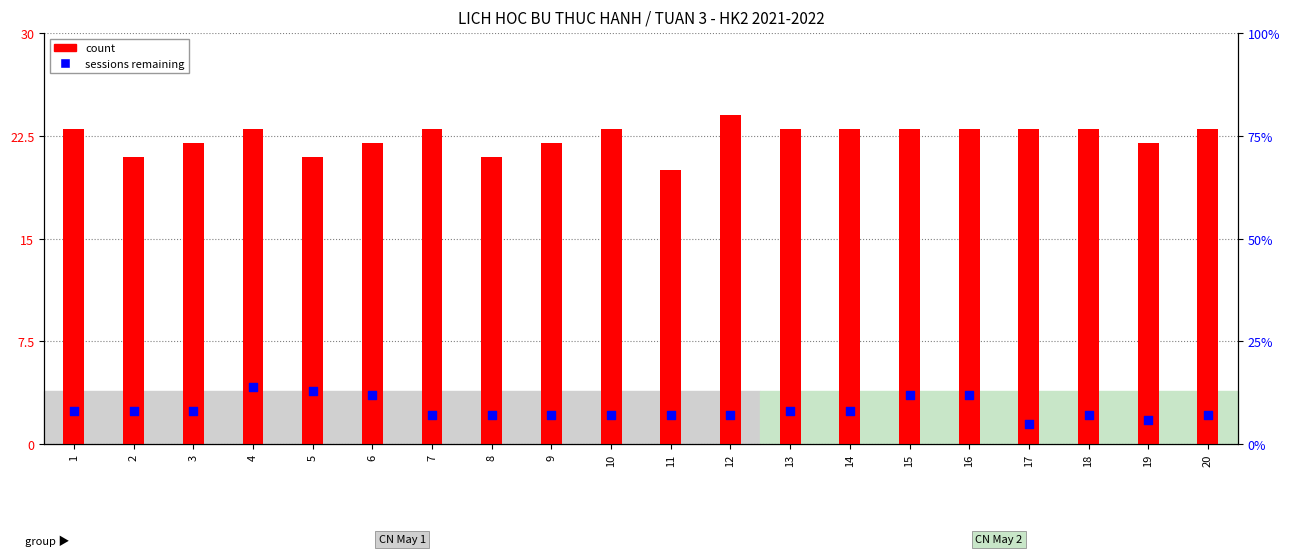

What are all the series names shown in the legend?

count, sessions remaining